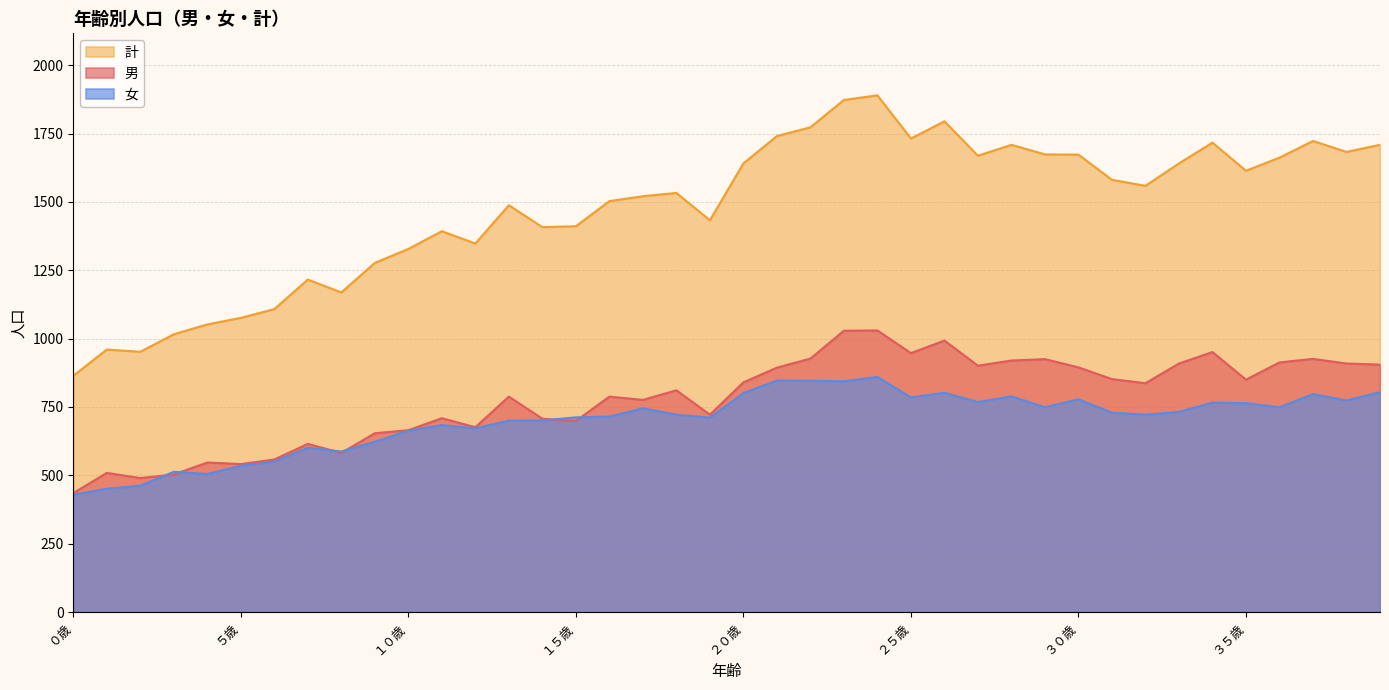

Where is the first local maximum for 計?

１歳